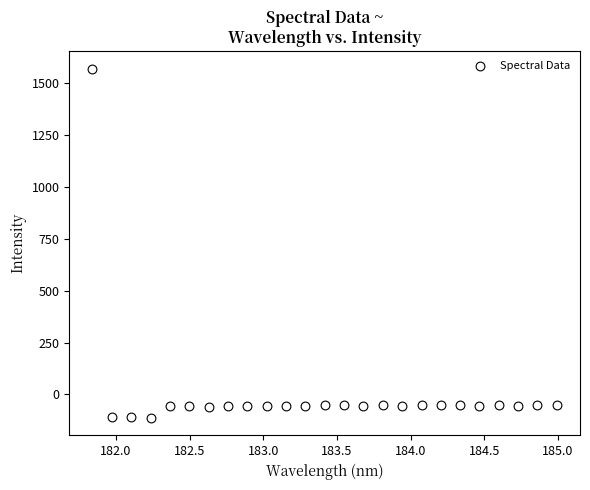

What is the range of Y values (max minus min)?

1681.9